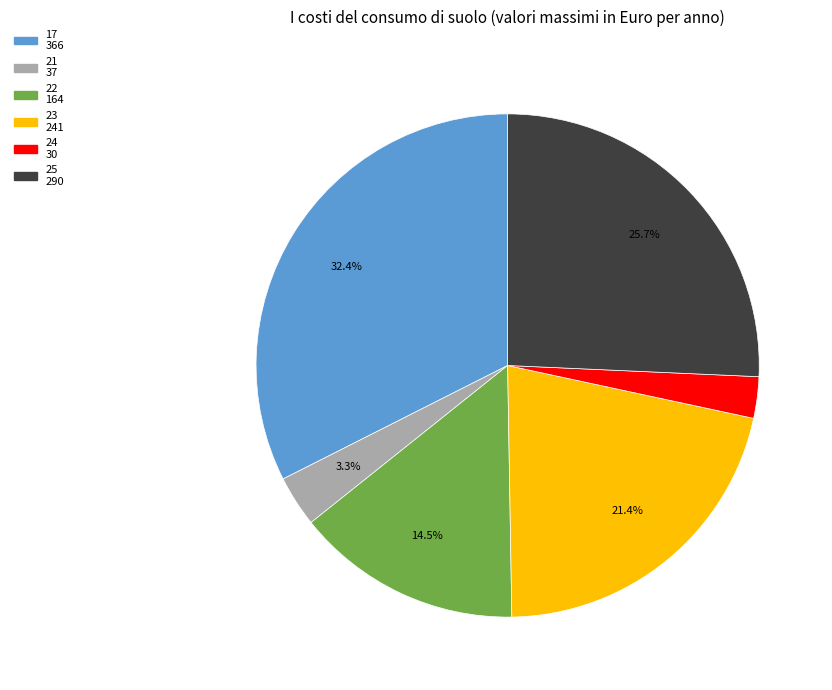

Is it true that 22 is 7% of the pie?

False